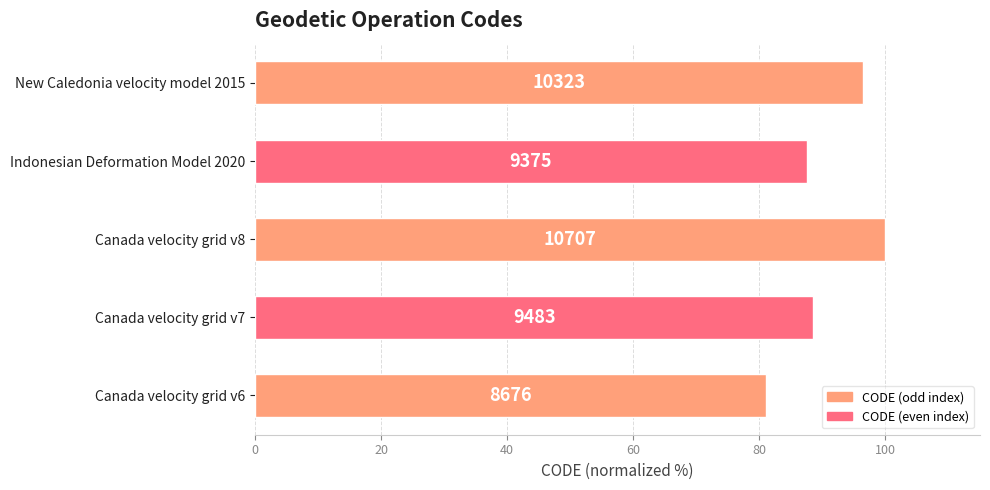

Are the bars horizontal?

Yes